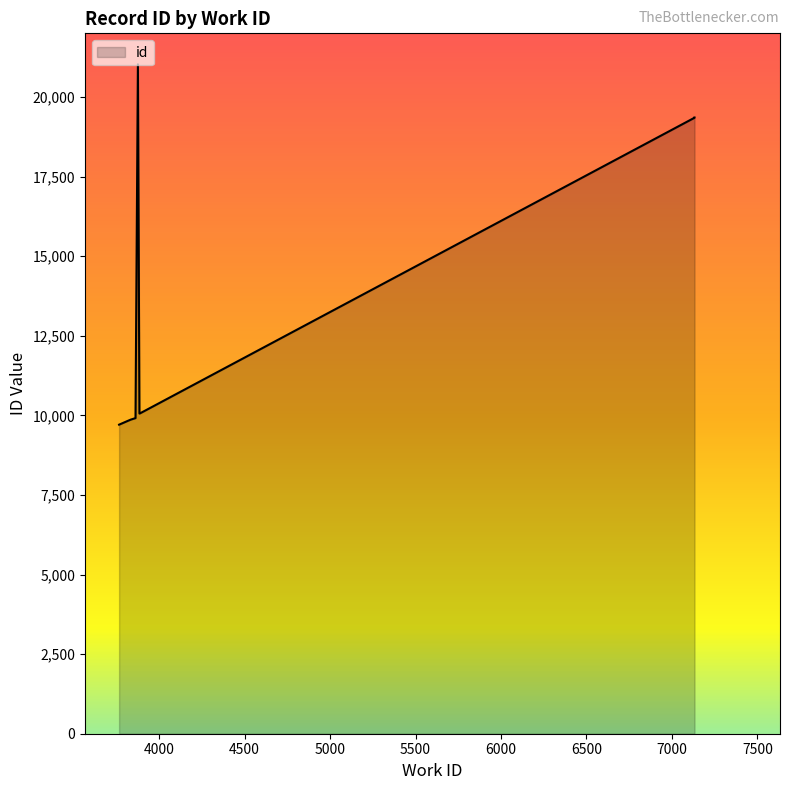

The chart shows a value of 27611 at 7132. True or false?

False